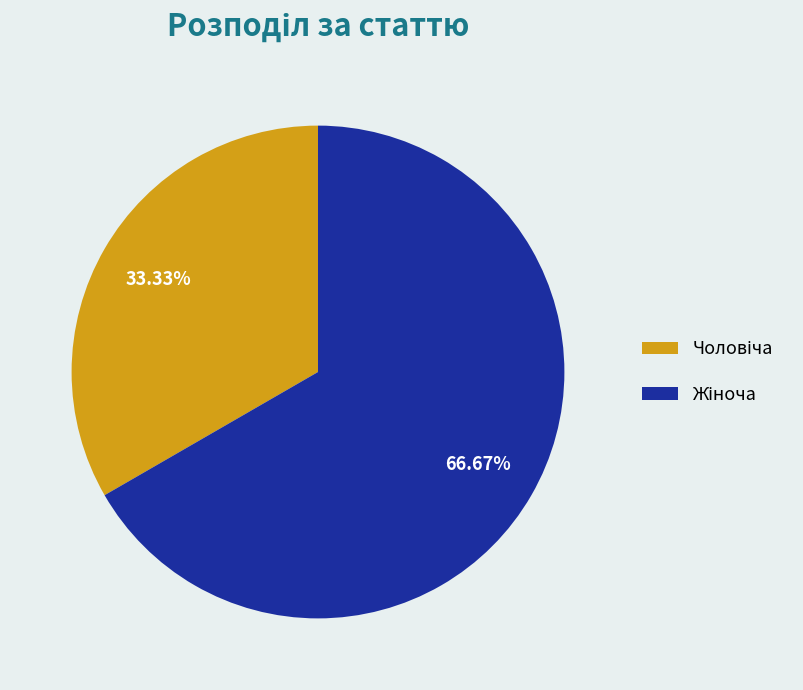

How many slices are in this pie chart?

2